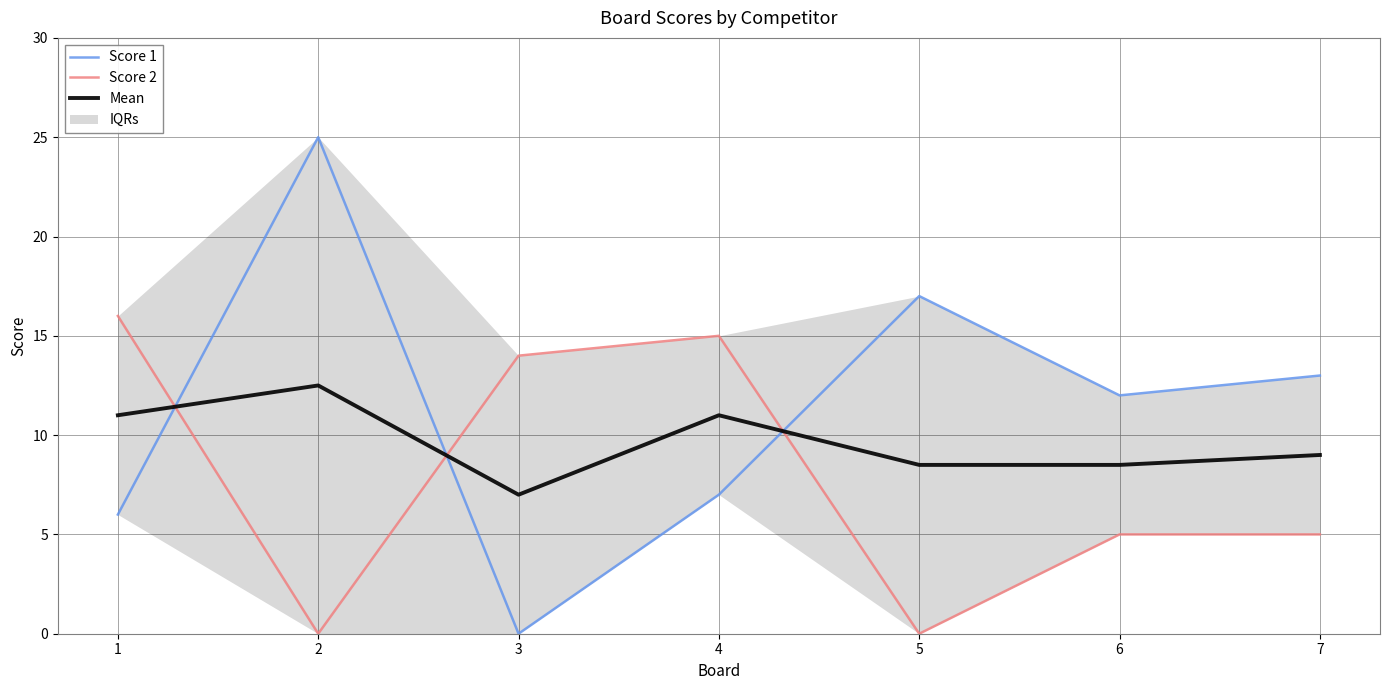

Reading left to right, extract all data points from this chart.

Score 1: 1=6.0	2=25.0	3=0.0	4=7.0	5=17.0	6=12.0	7=13.0
Score 2: 1=16.0	2=0.0	3=14.0	4=15.0	5=0.0	6=5.0	7=5.0
Mean: 1=11.0	2=12.5	3=7.0	4=11.0	5=8.5	6=8.5	7=9.0